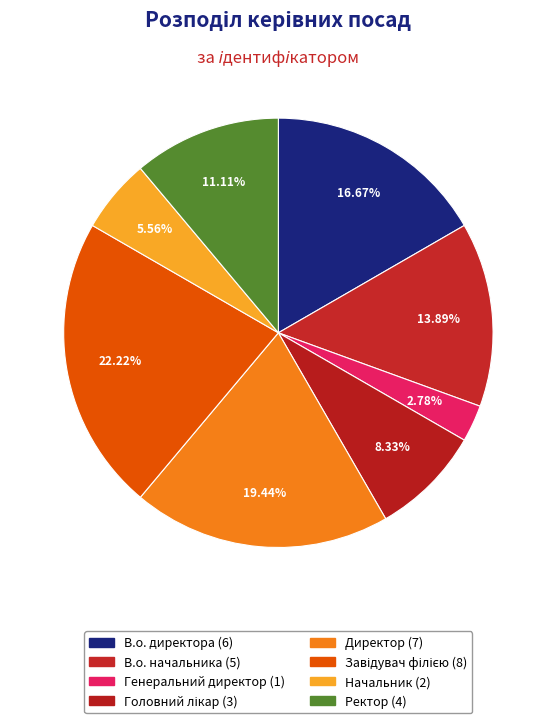

How many segments does this pie chart have?

8